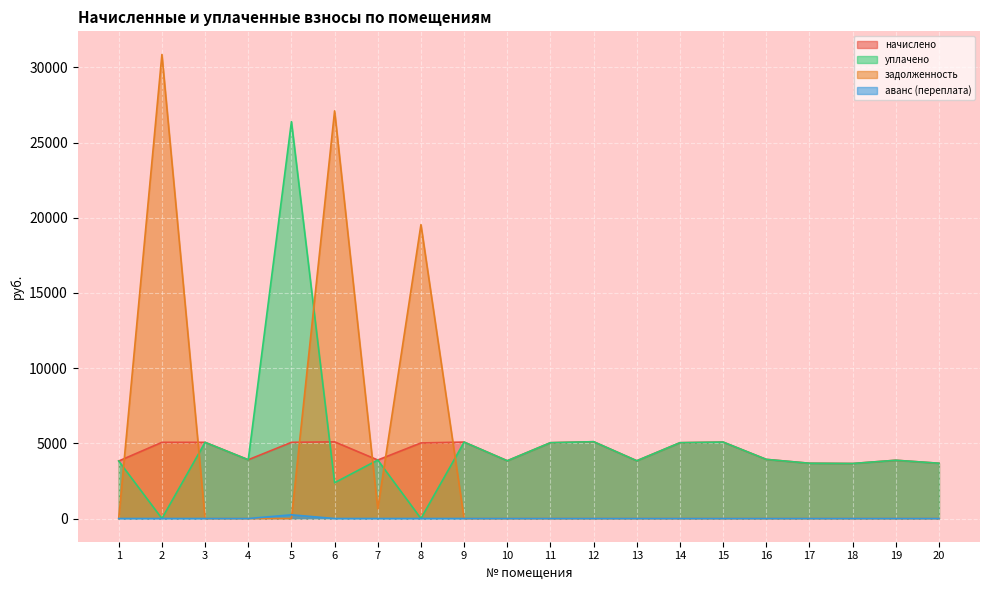

Rank the series by their maximum value, from lowest to highest.

аванс (переплата), начислено, уплачено, задолженность